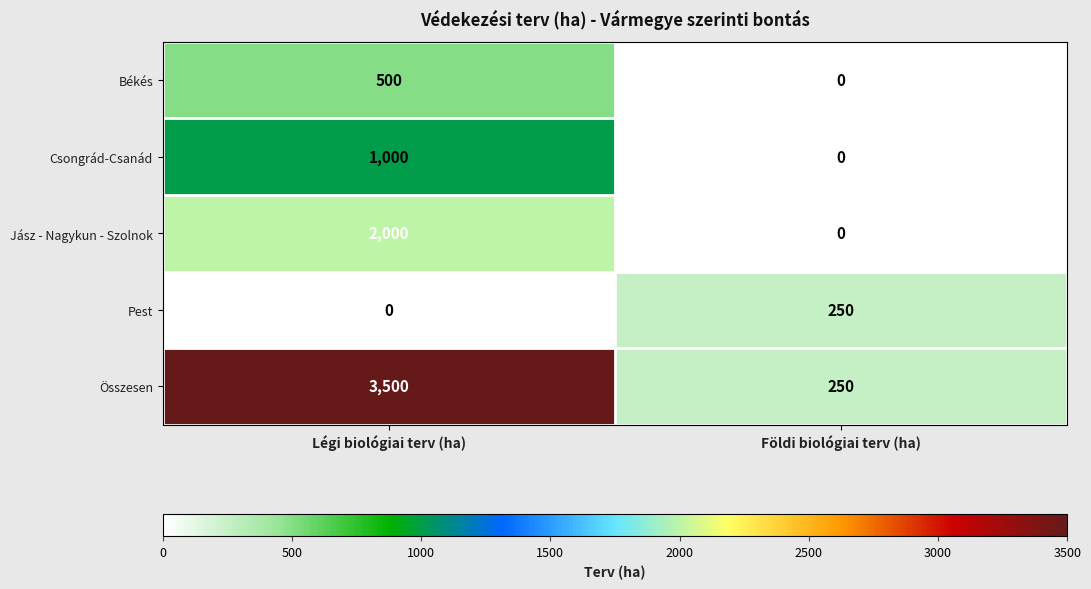

At which category is the sum across all series the highest?

Légi biológiai terv (ha)